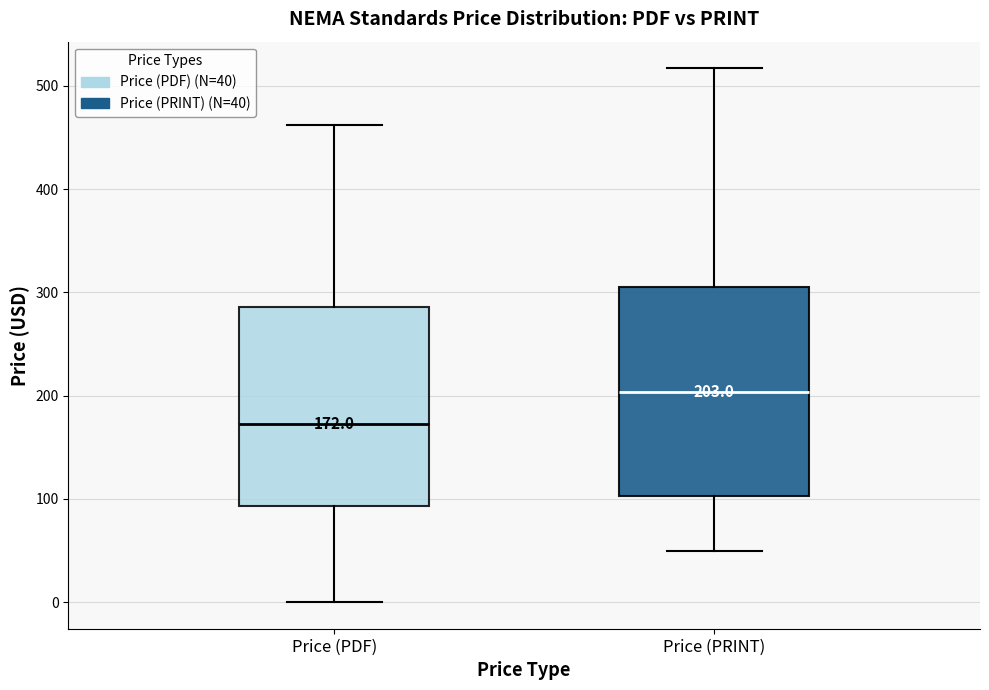

Which box's median line is the highest?

Price (PRINT)